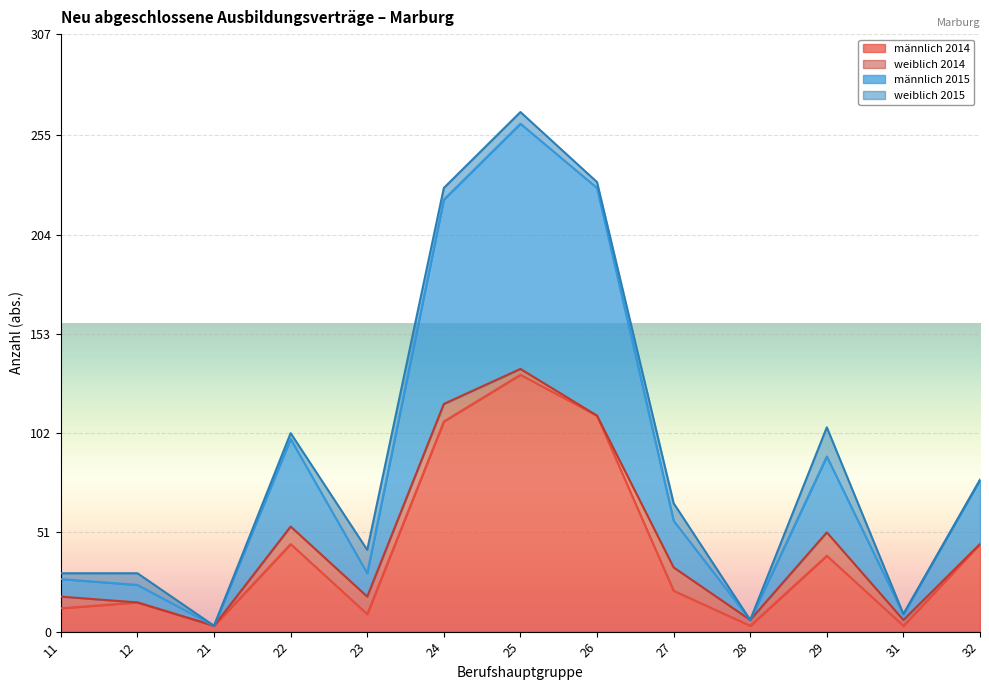

At which category does männlich 2015 reach its first local peak?

22